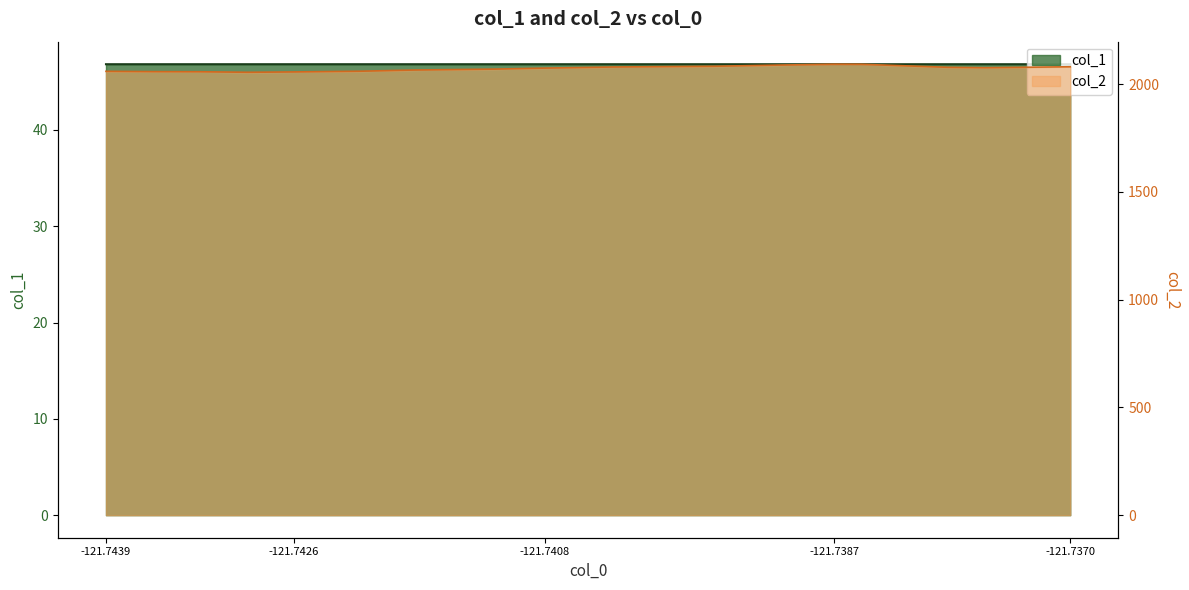

What are all the series names shown in the legend?

col_1, col_2